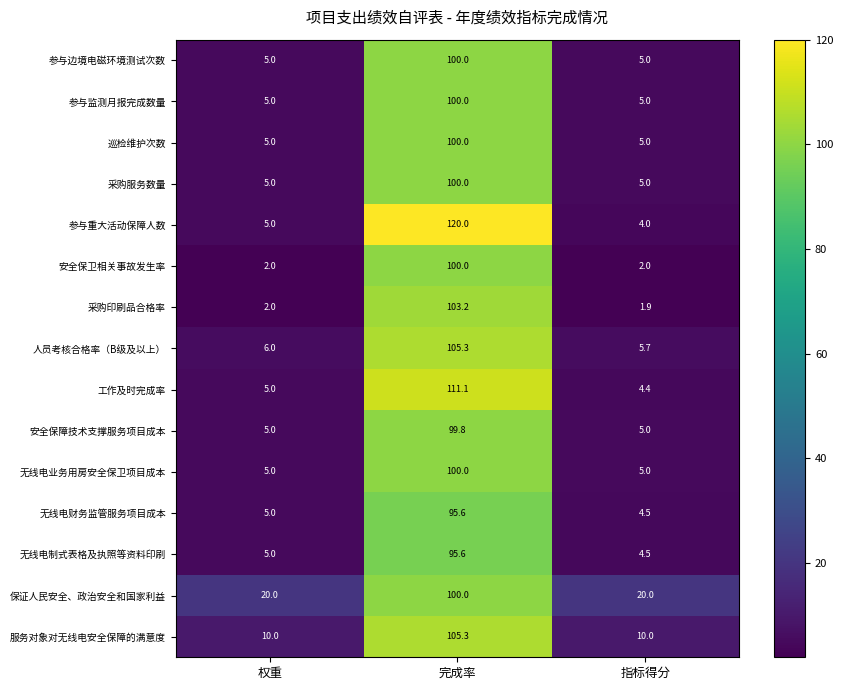

The 服务对象对无线电安全保障的满意度 series shows 167.0 at 完成率. True or false?

False